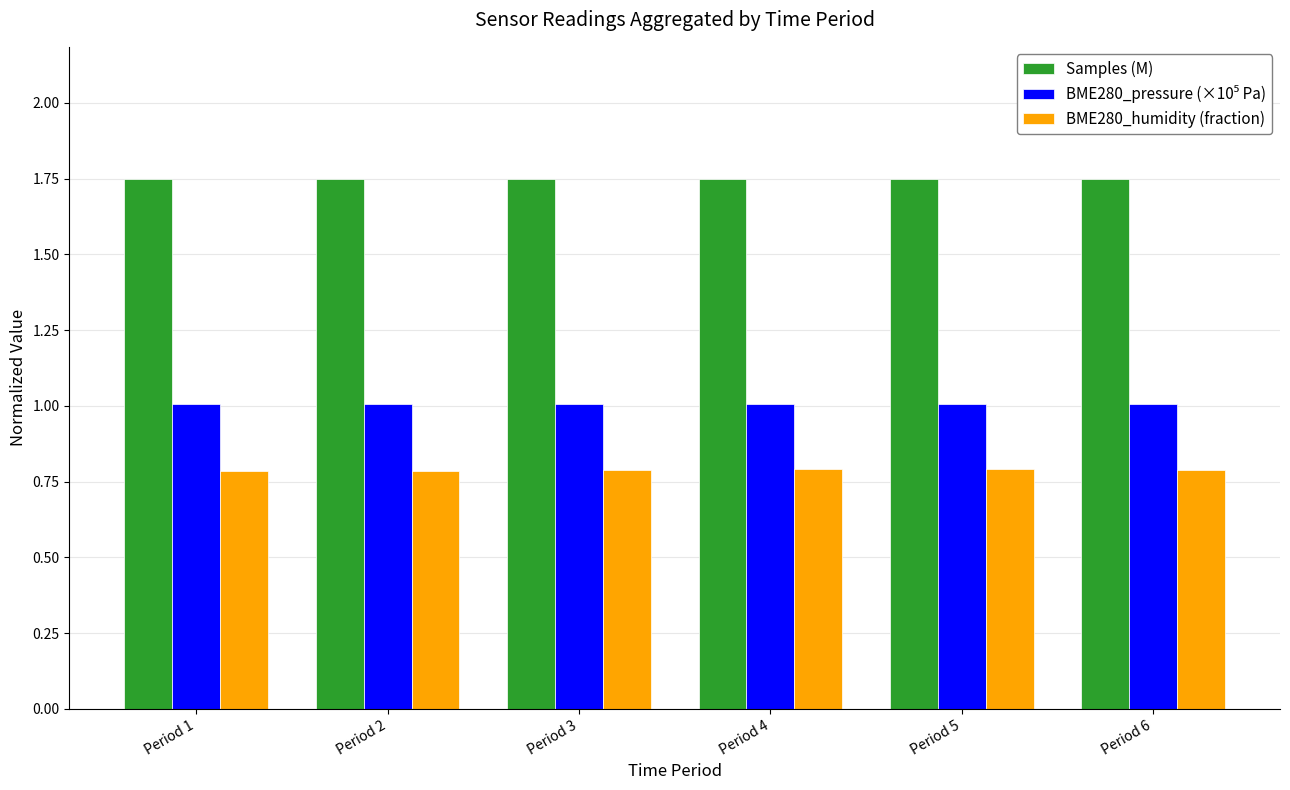

What is the total value across all series at Period 6?

3.5